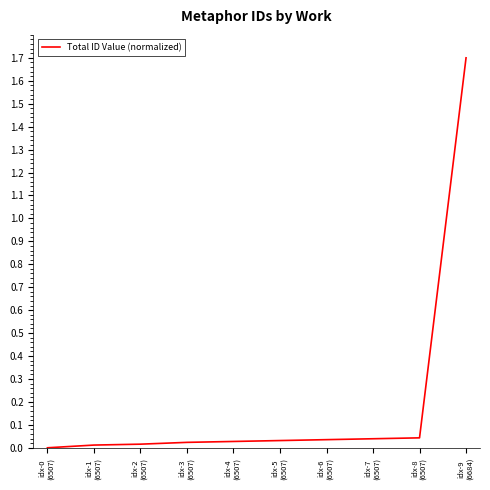

What is the maximum value shown in the chart?

1.7